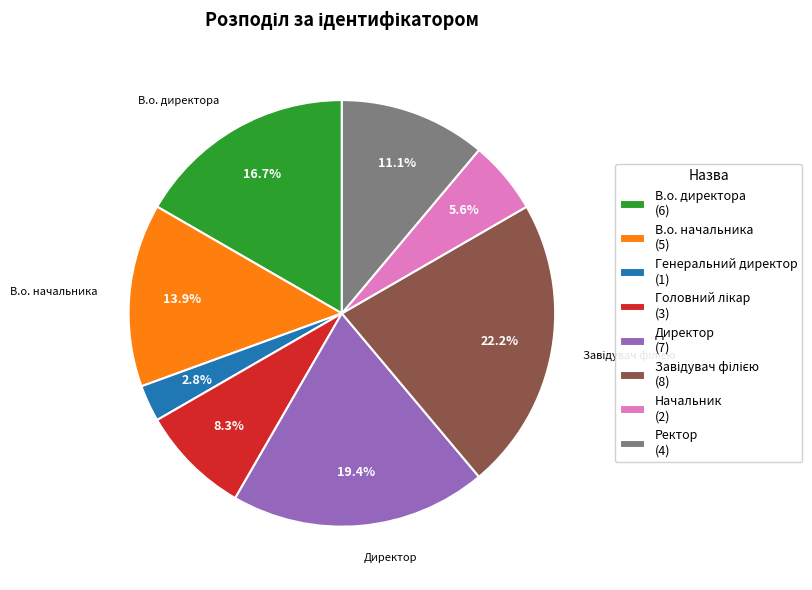

Is there a majority slice in this chart?

No